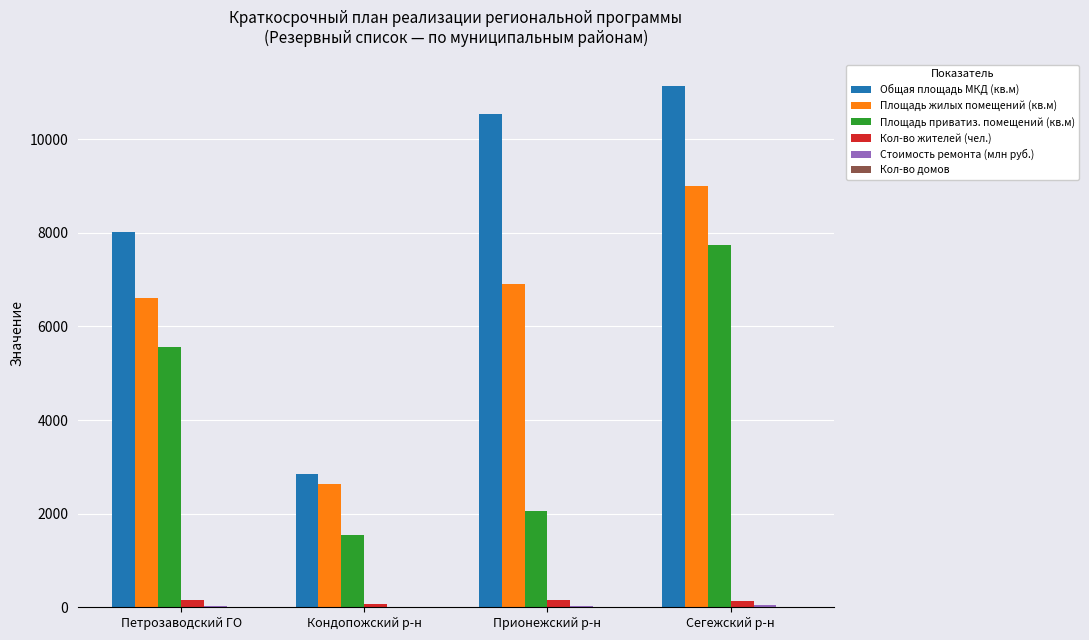

Where is Площадь жилых помещений (кв.м) nearest to the value 5821?

Петрозаводский ГО